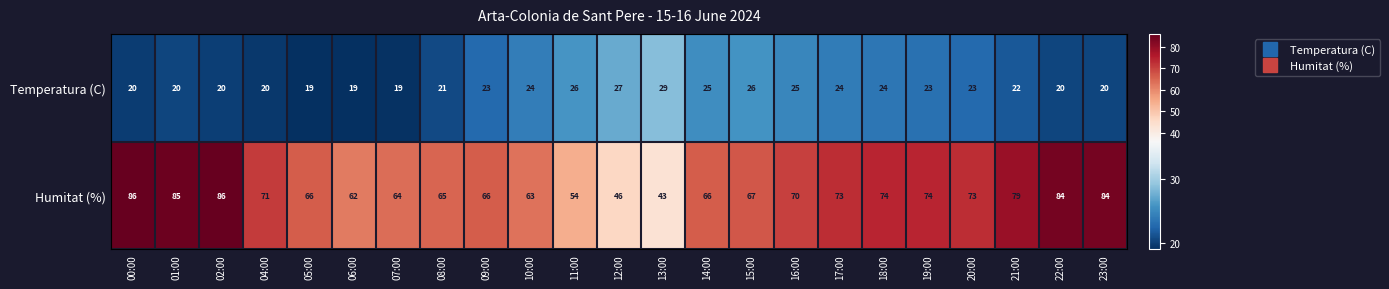

Between 11:00 and 23:00, which series saw the biggest shift?

Humitat (%)